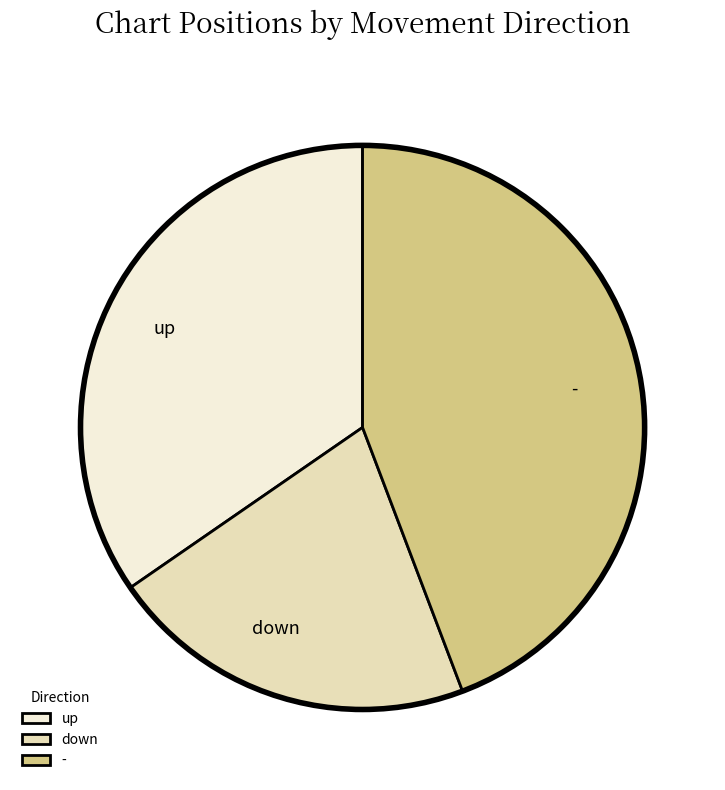

Rank the categories by value from highest to lowest.

-, up, down